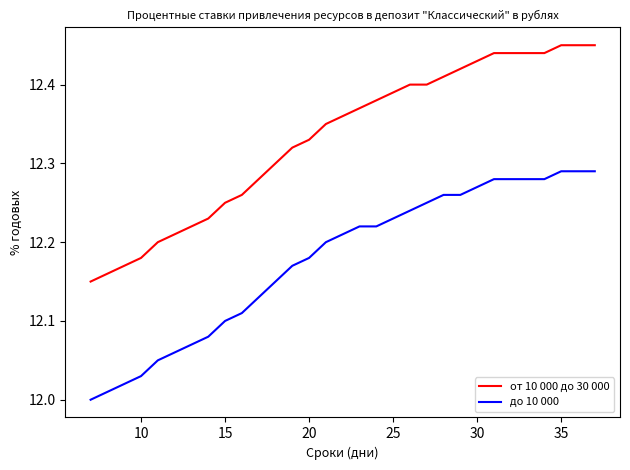

True or false: от 10 000 до 30 000 and до 10 000 intersect in this chart.

False